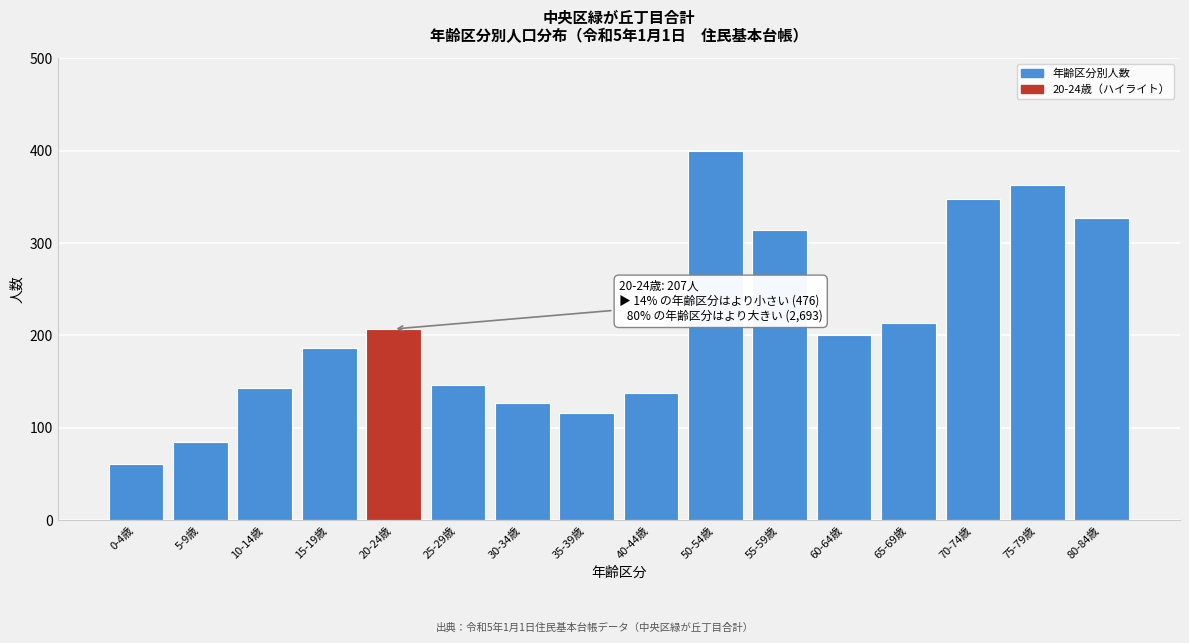

Reading left to right, what are all the values shown in this chart?

0-4歳=61	5-9歳=85	10-14歳=143	15-19歳=187	20-24歳=207	25-29歳=146	30-34歳=127	35-39歳=116	40-44歳=138	50-54歳=400	55-59歳=314	60-64歳=200	65-69歳=214	70-74歳=348	75-79歳=363	80-84歳=327